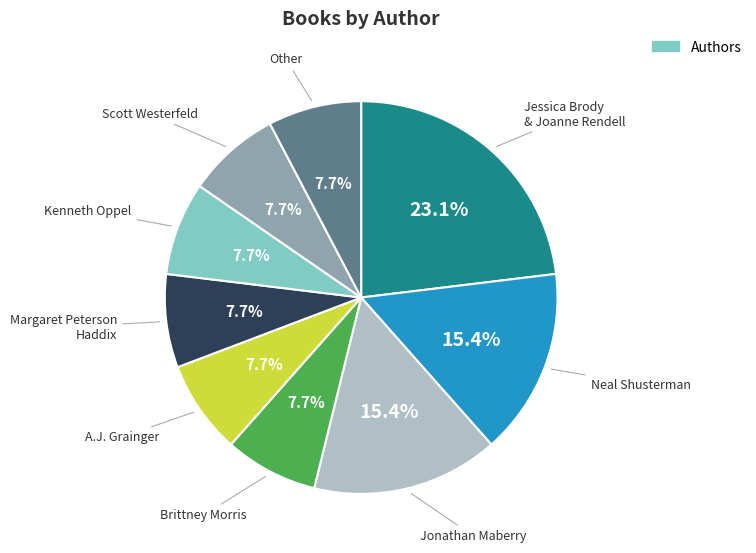

Is there any slice that represents more than half of the pie?

No